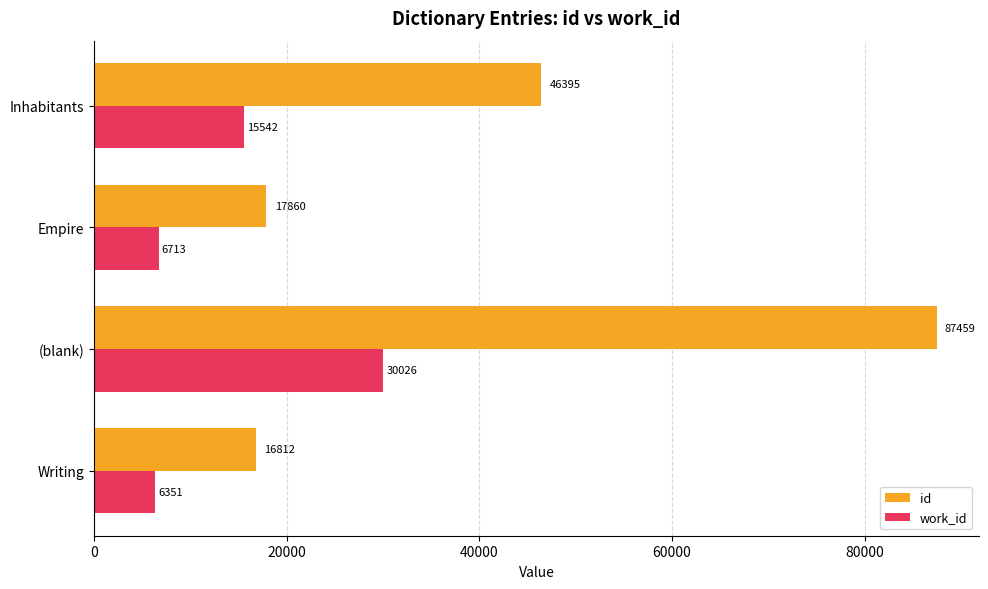

What is the minimum value for work_id?

6351